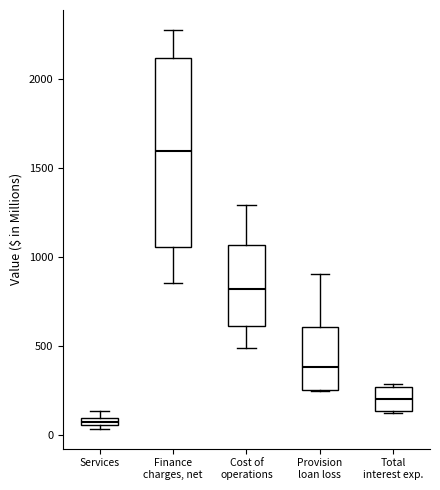

Which box has the highest median line?

Finance charges, net